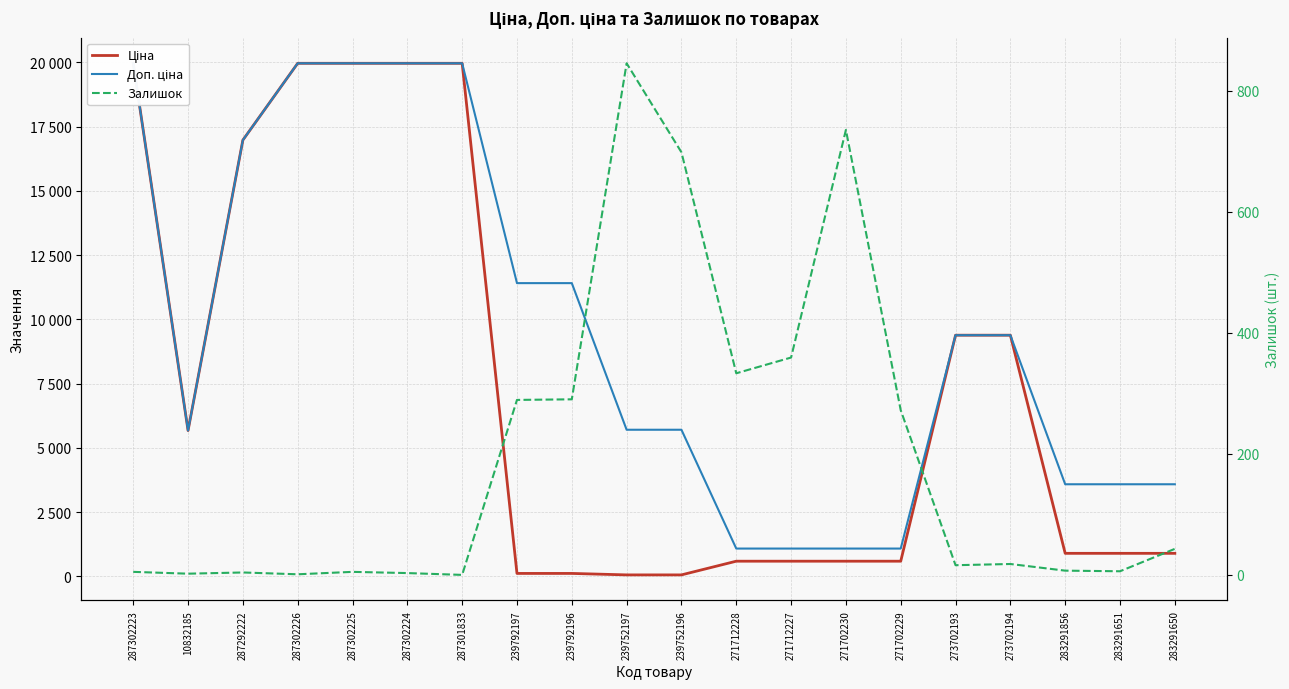

Rank the series at 283291651 from lowest to highest value.

Залишок, Ціна, Доп. ціна